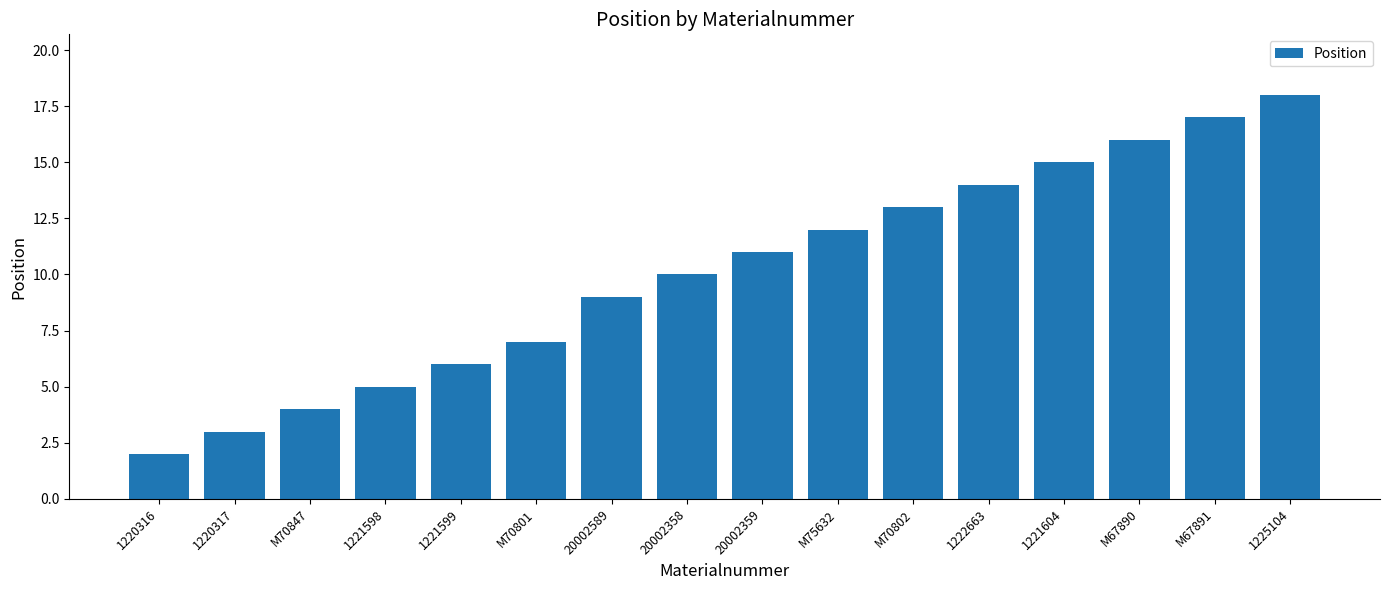

What is the change in value from 1221598 to 1225104?

+13